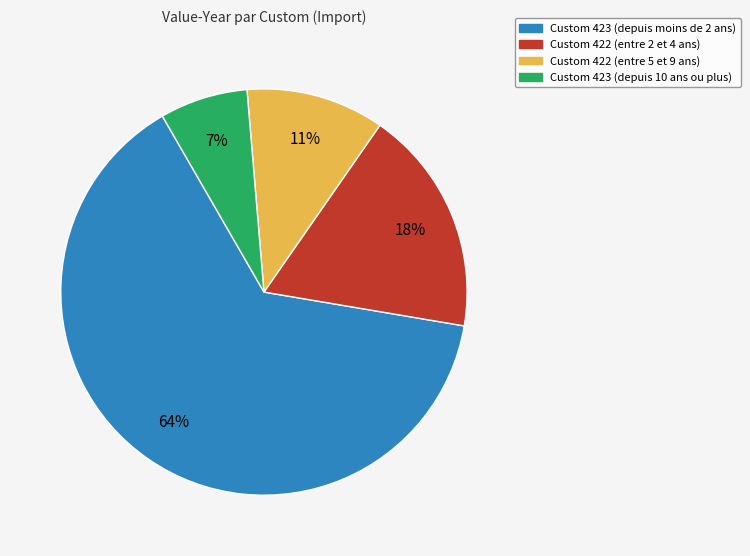

Does any single category account for the majority?

Yes